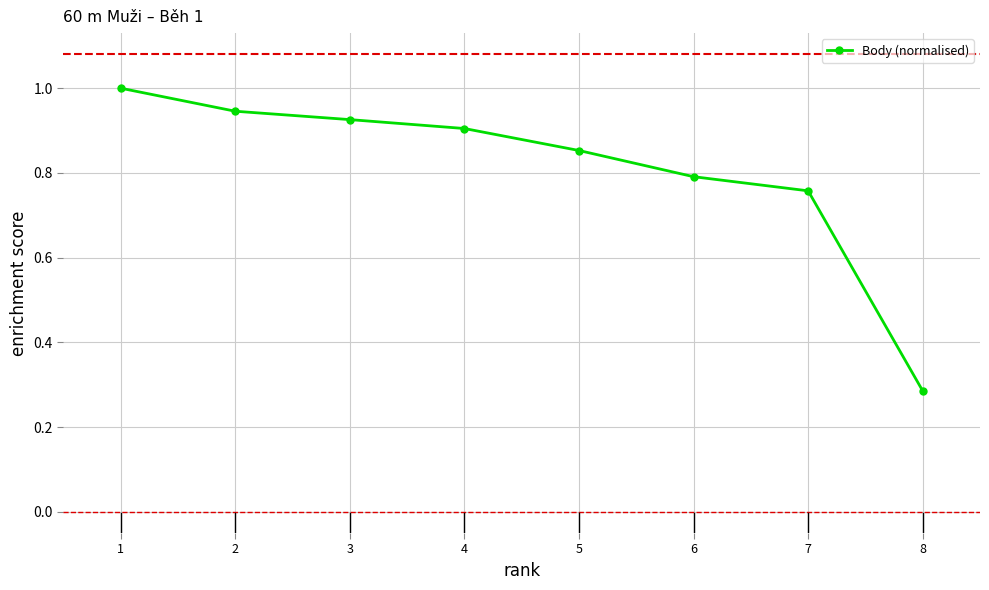

How many distinct data groups are displayed?

1